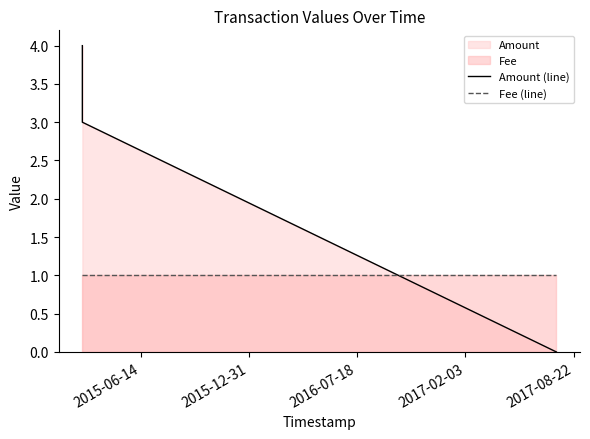

List the series in order of their overall mean, highest first.

Amount (line), Fee (line)